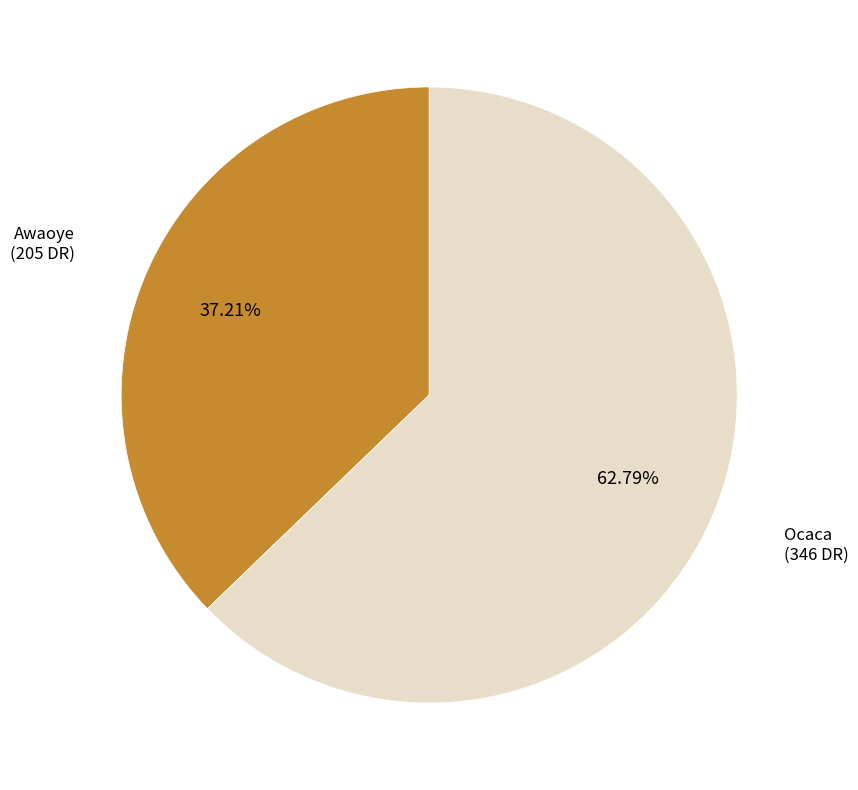

Which slice is the smallest?

Awaoye